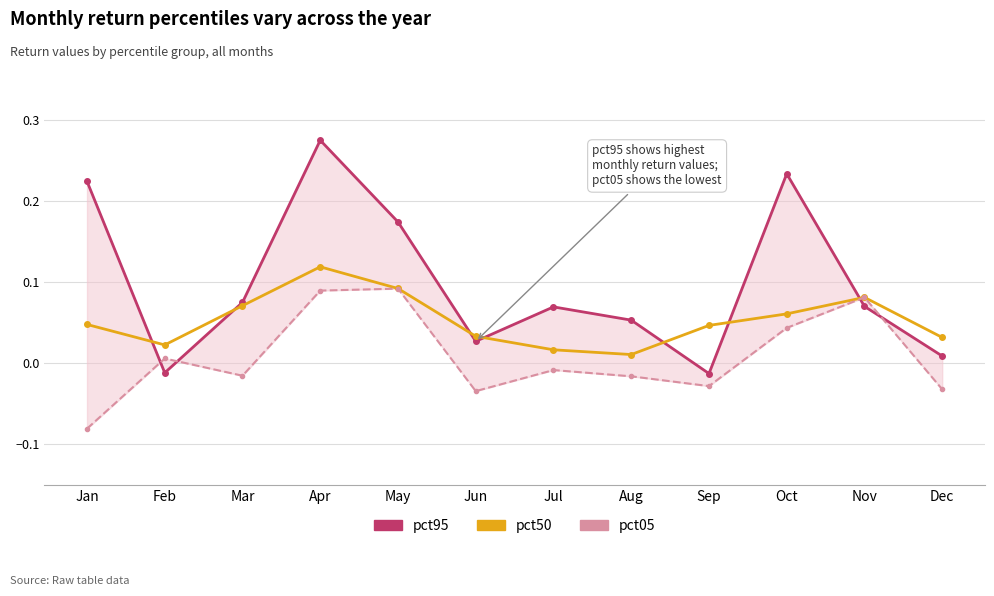

Where is the first local maximum for pct05?

Feb